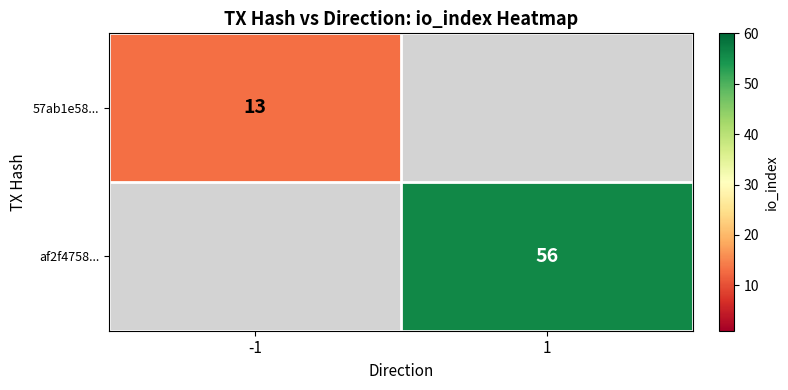

Is it true that 57ab1e58... equals 22 at -1?

False